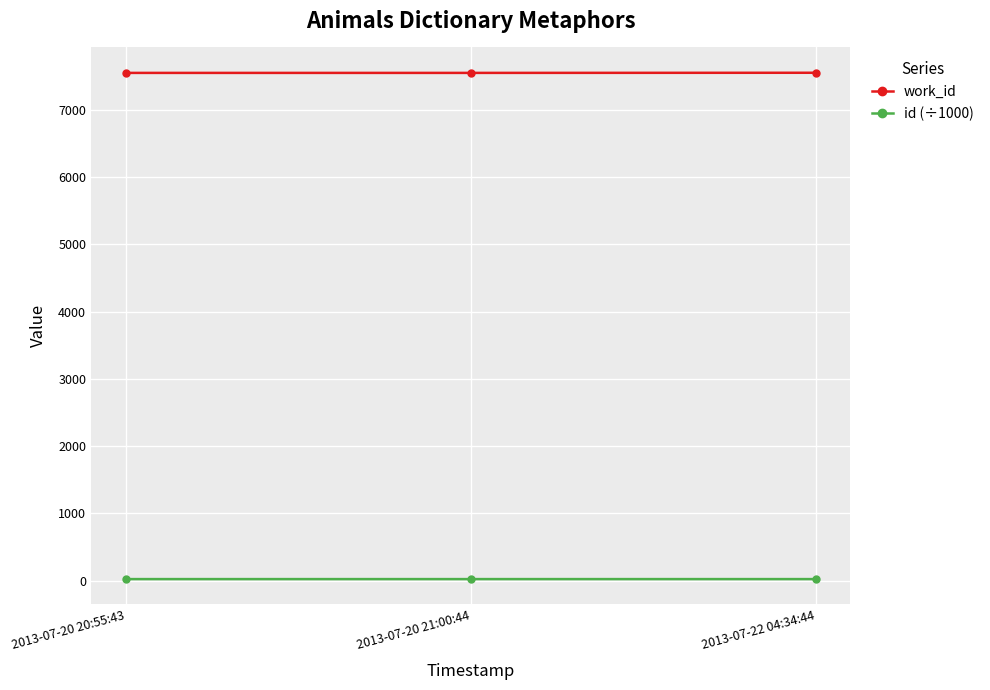

What is the label of the 3rd point from the right?

2013-07-20 20:55:43